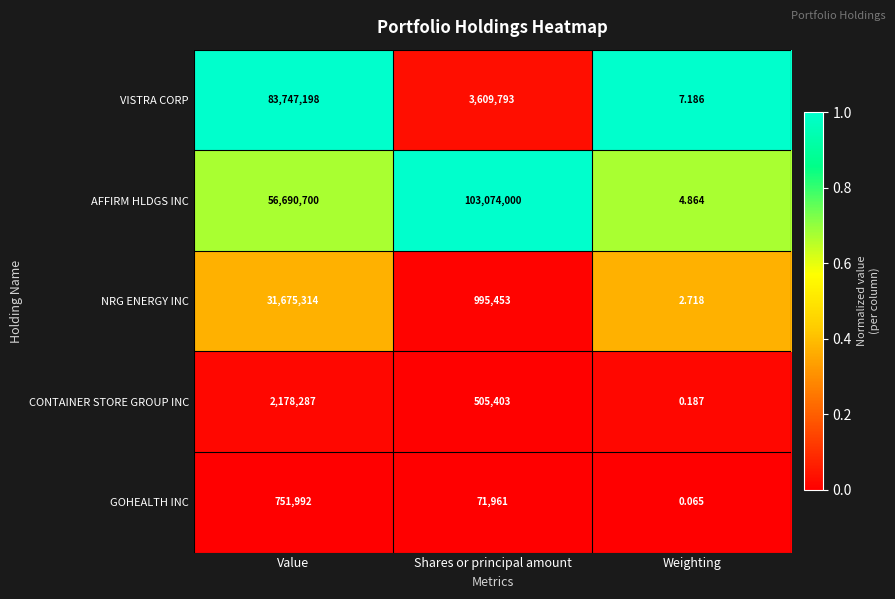

At which label does CONTAINER STORE GROUP INC reach its minimum?

Weighting